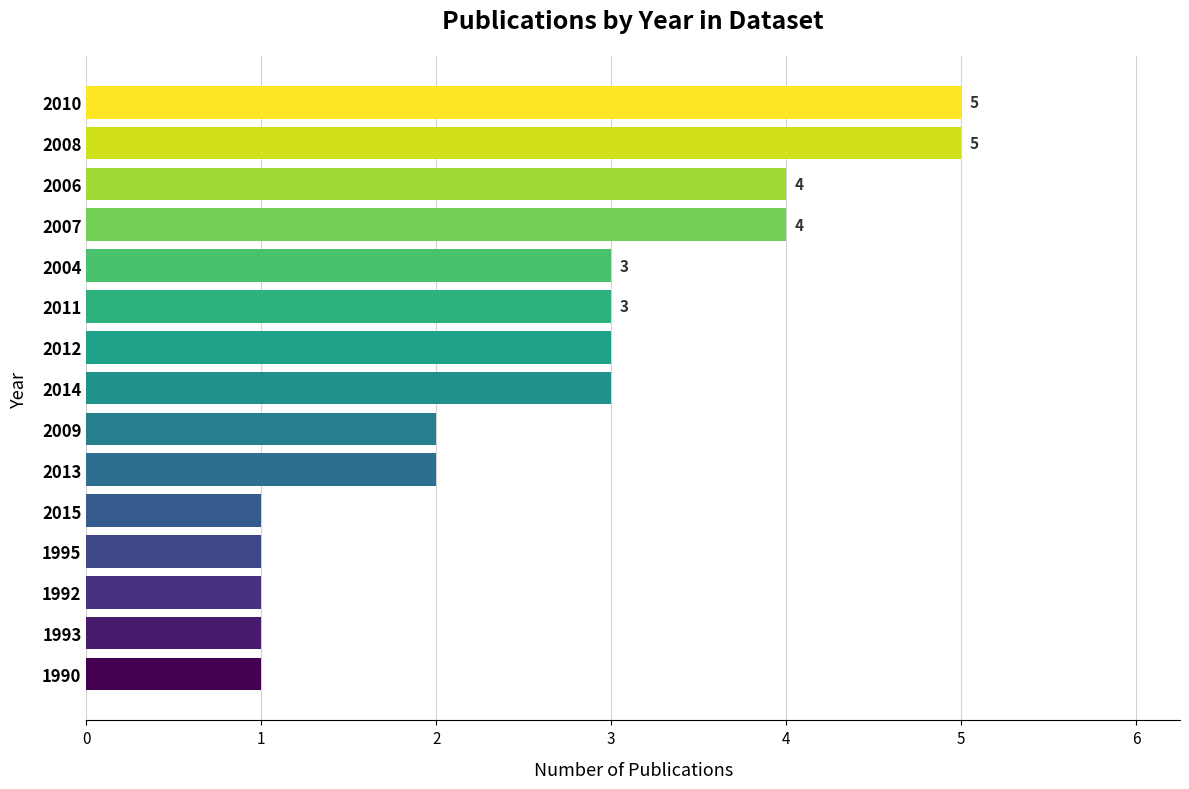

Reading top to bottom, extract all data points from this chart.

5	5	4	4	3	3	3	3	2	2	1	1	1	1	1